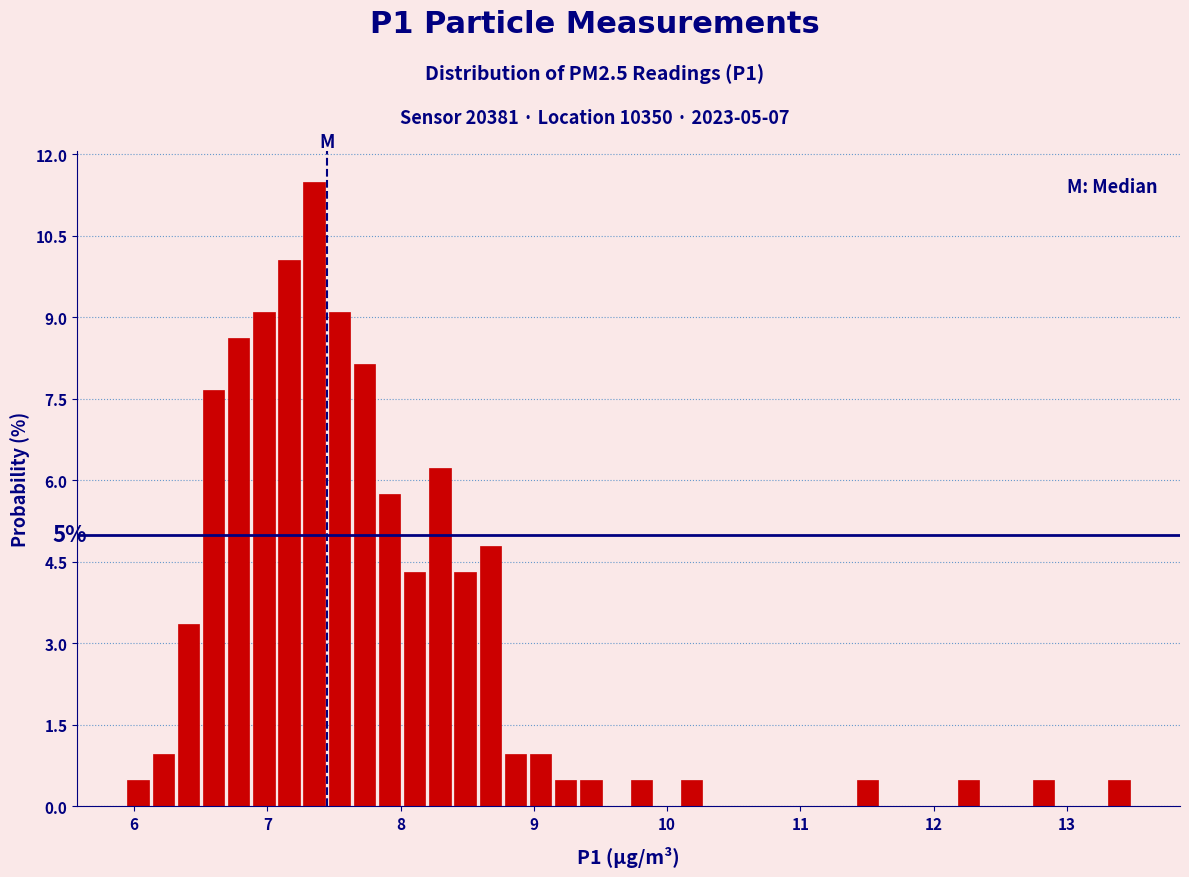

Around what value on the x-axis is the tallest bar? Give the approximate position of its centre, as read against the axis.

7.4